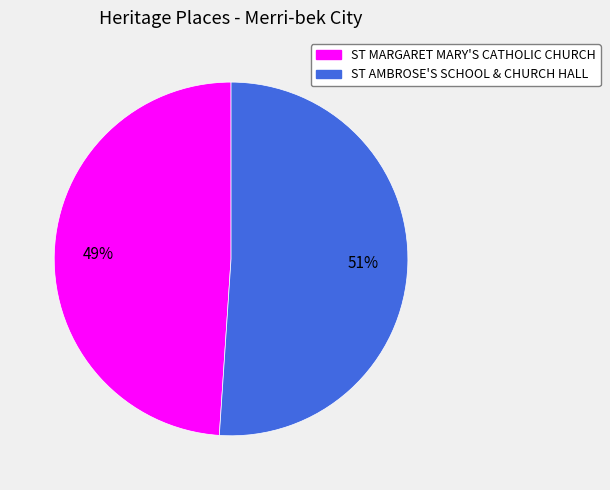

Is there any slice that represents more than half of the pie?

Yes